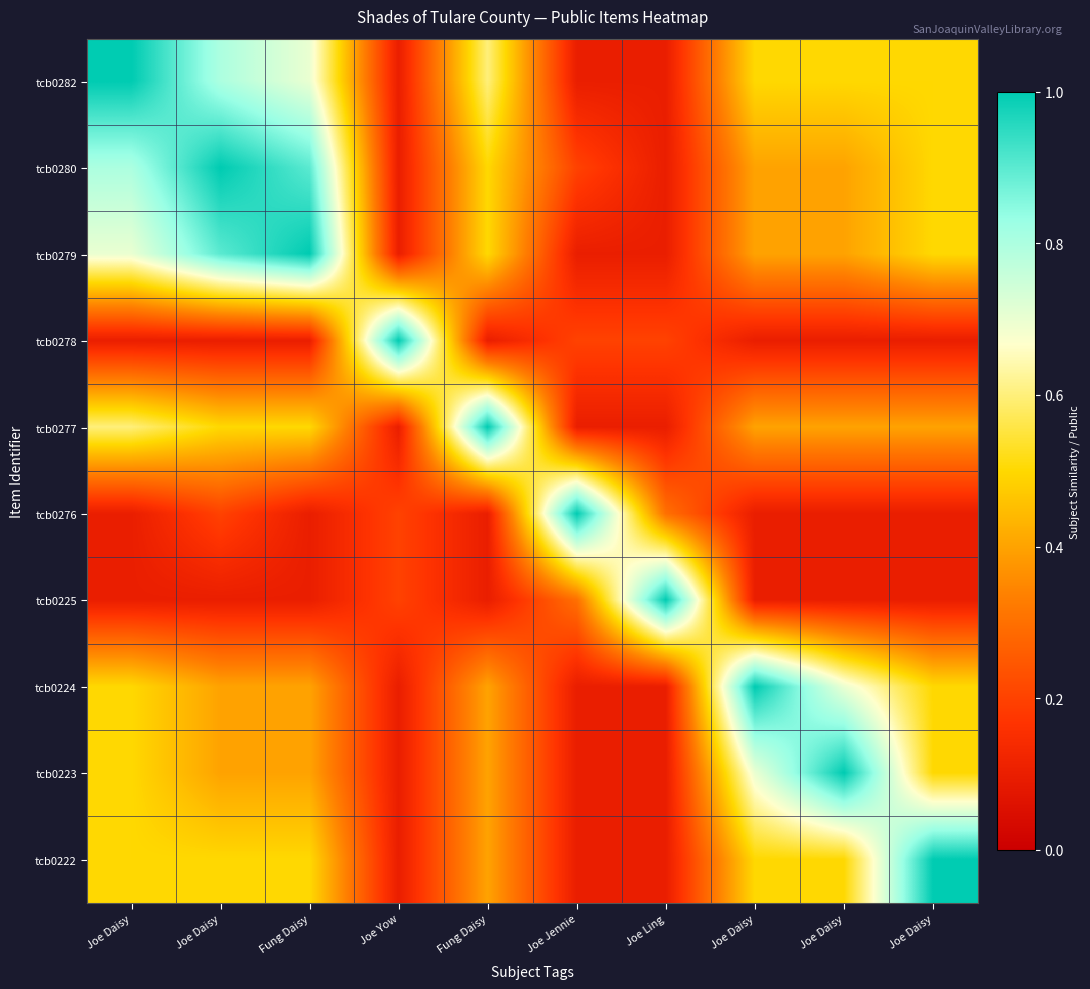

At how many categories does at least one series exceed 0?

10